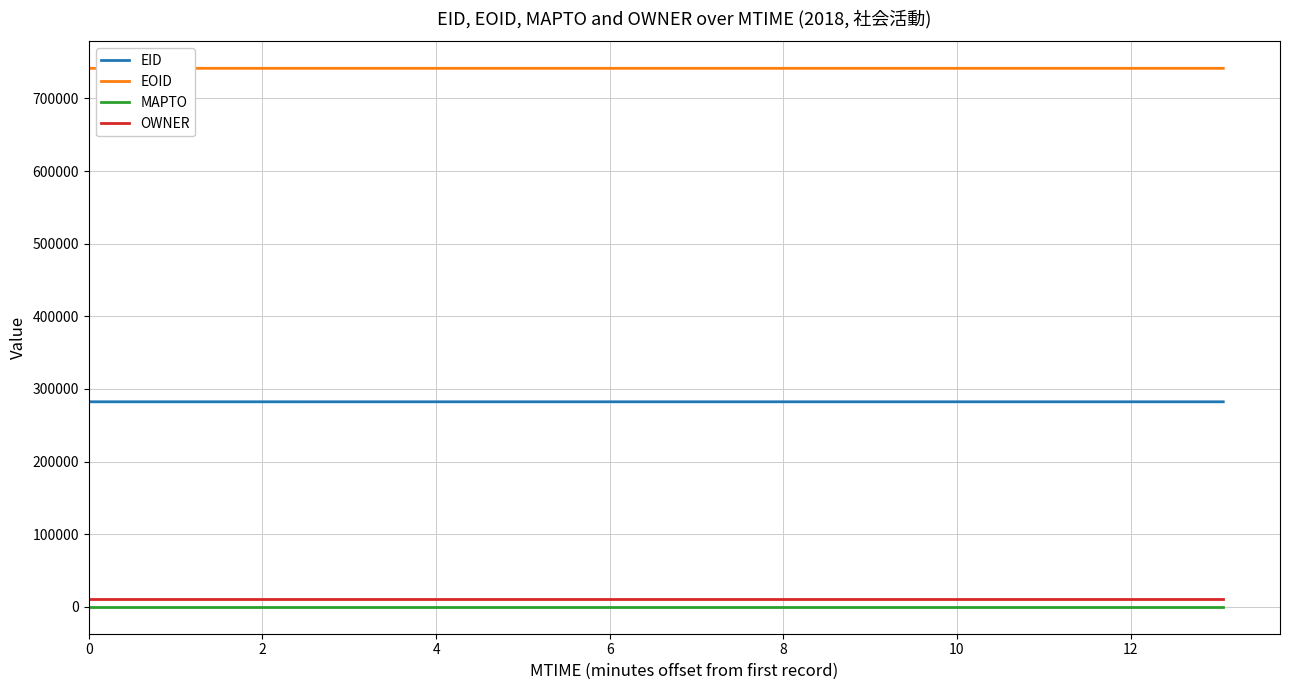

True or false: EOID and EID intersect in this chart.

False